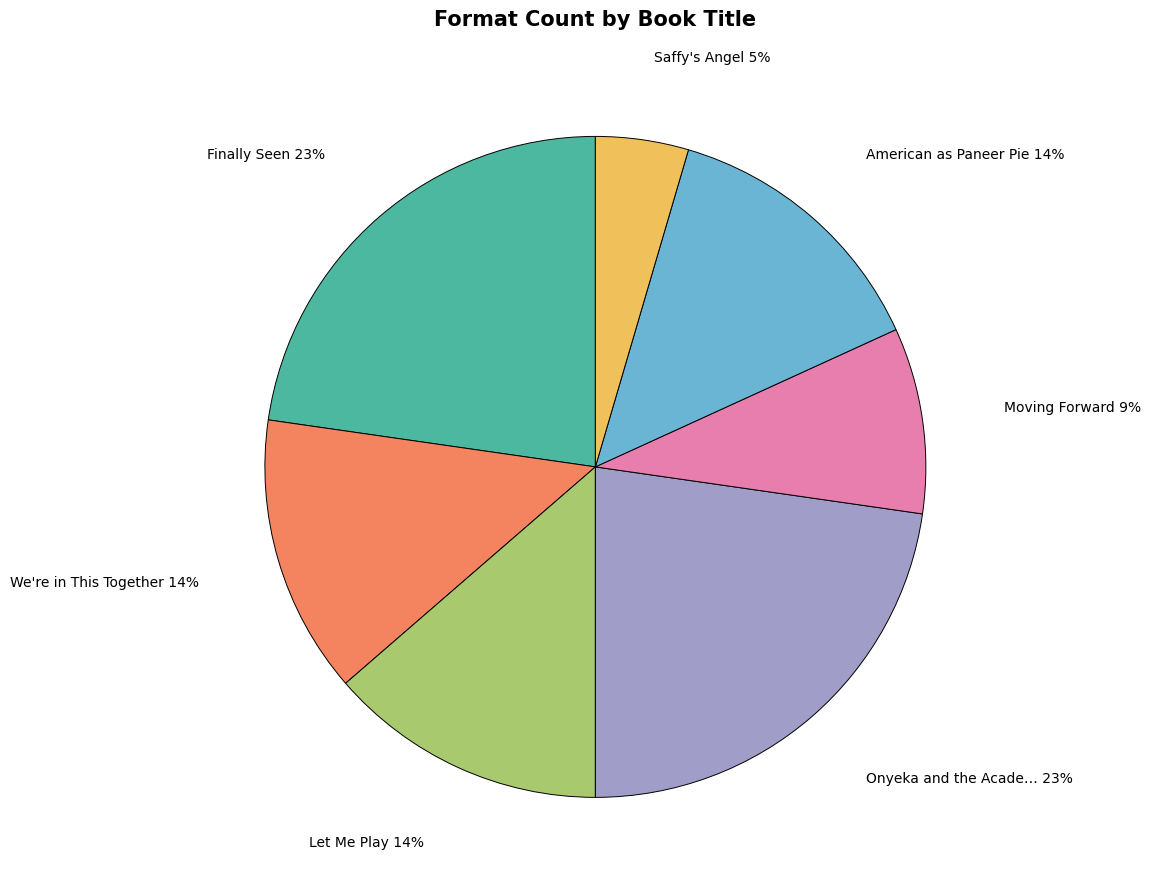

To the nearest percent, what is the average slice percentage?

14%